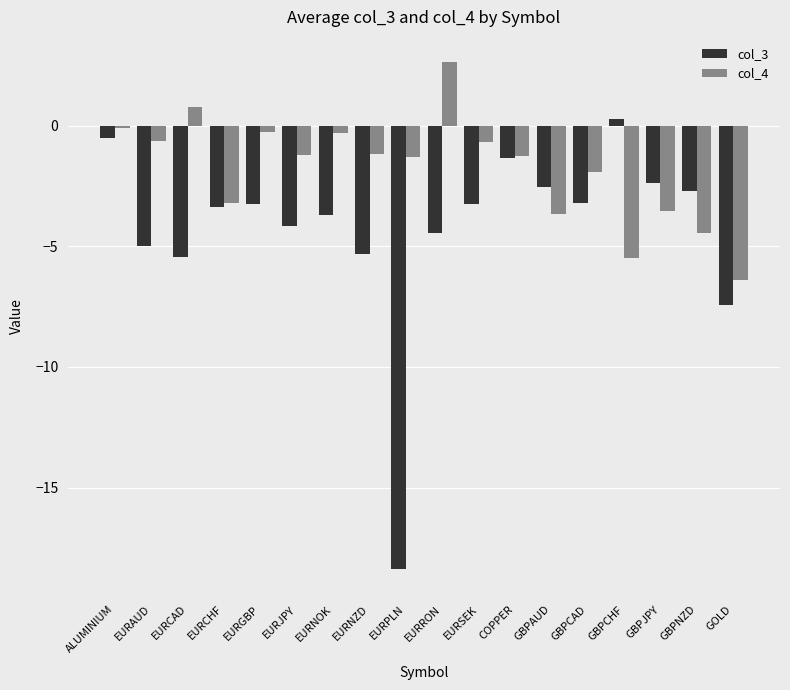

Which category has the highest value in the col_4 series?

EURRON